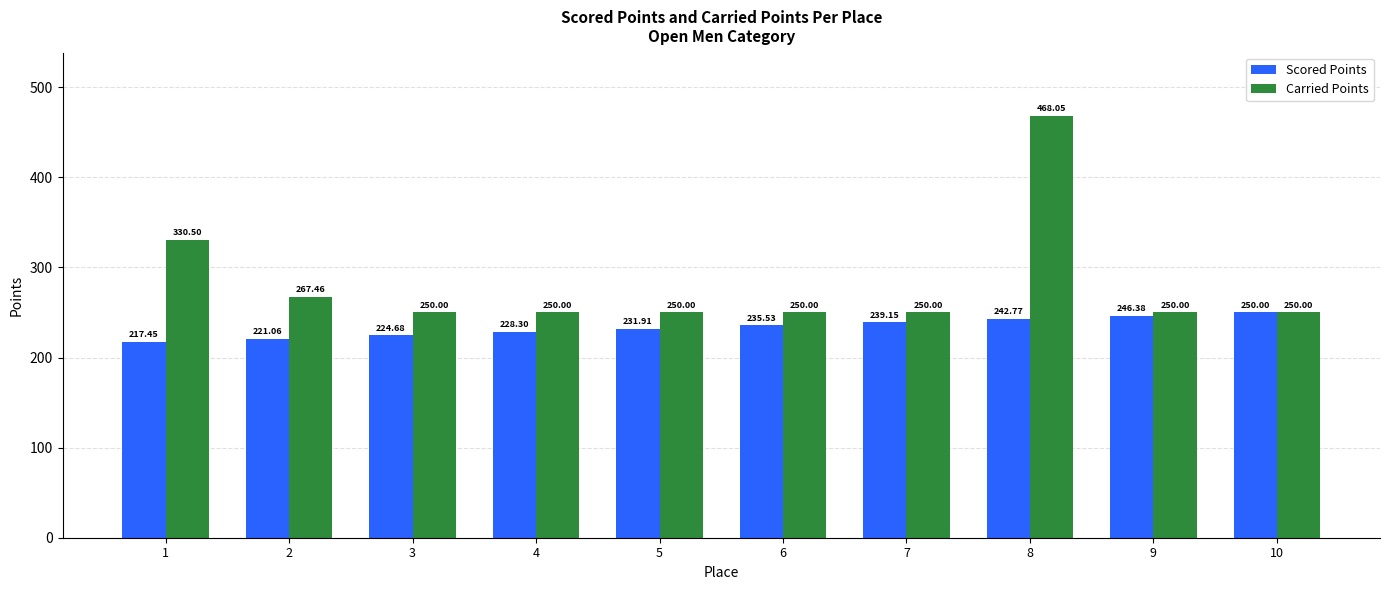

At which category is the sum across all series the highest?

8